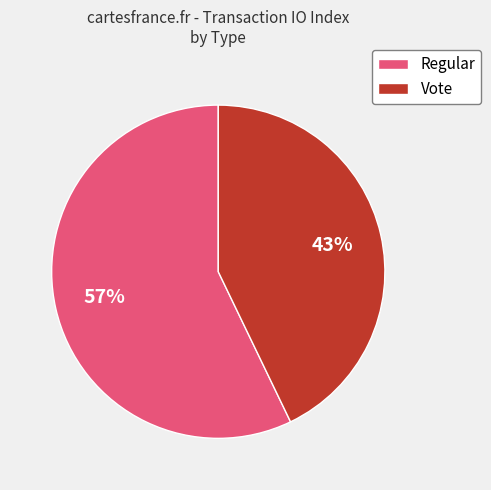

Do Regular and Vote together represent more than half of the pie?

Yes